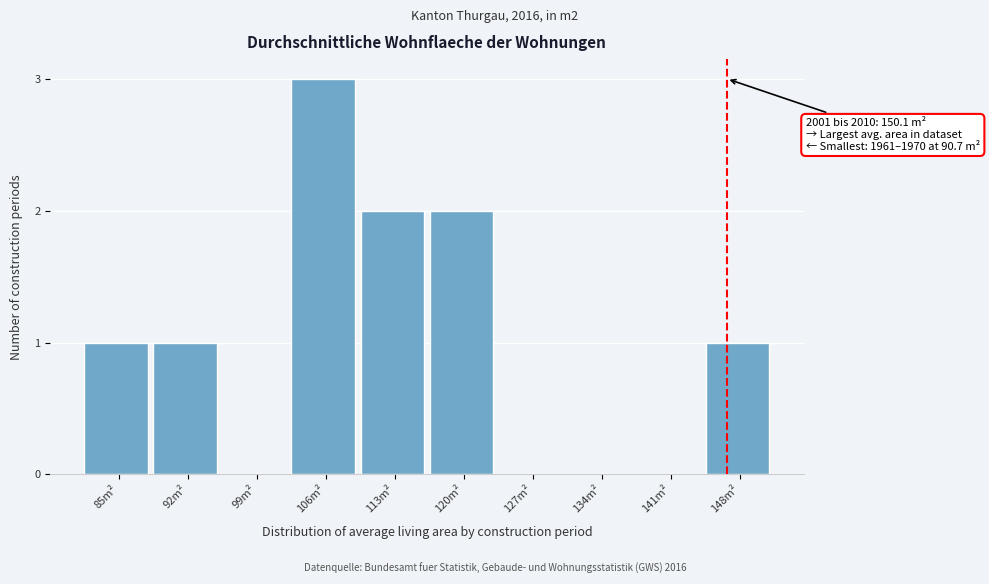

Reading left to right, extract all data points from this chart.

85m²=1	92m²=1	99m²=0	106m²=3	113m²=2	120m²=2	127m²=0	134m²=0	141m²=0	148m²=1